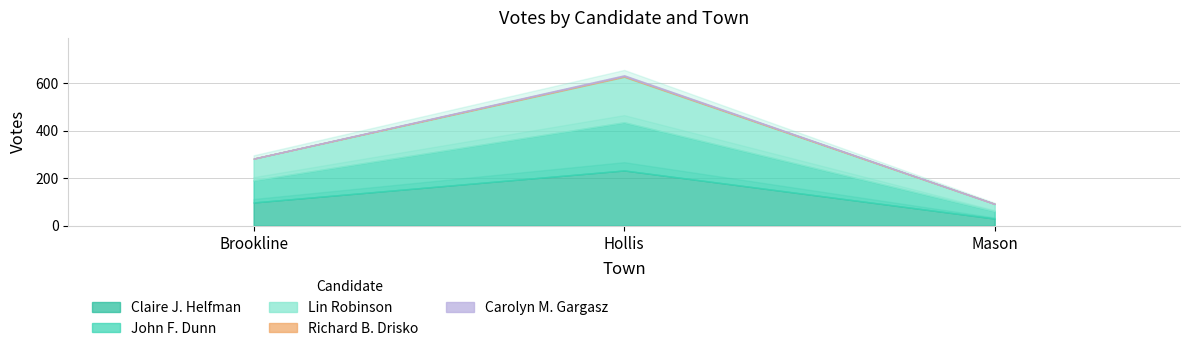

Where does the Lin Robinson series first go above 92?

Hollis